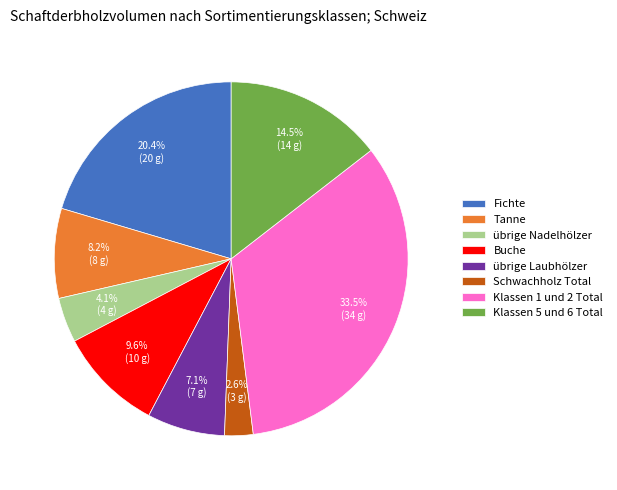

To the nearest percent, what percentage of the pie is übrige Nadelhölzer?

4%